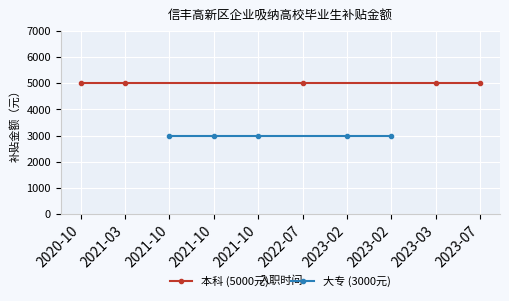

Which series has the largest total across all categories?

本科 (5000元)